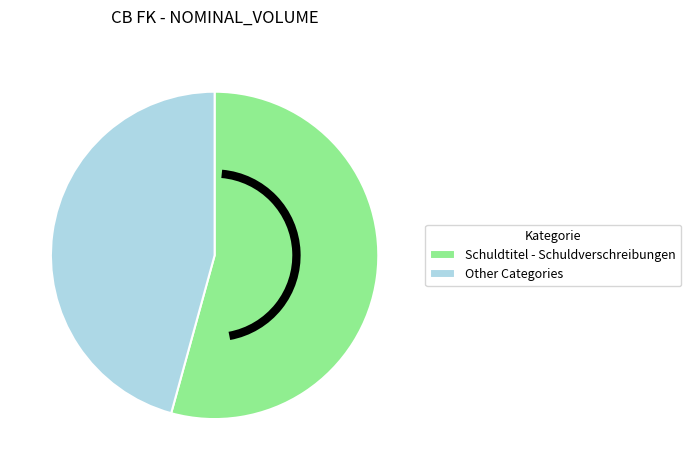

True or false: Other Categories accounts for 46% of the total.

True